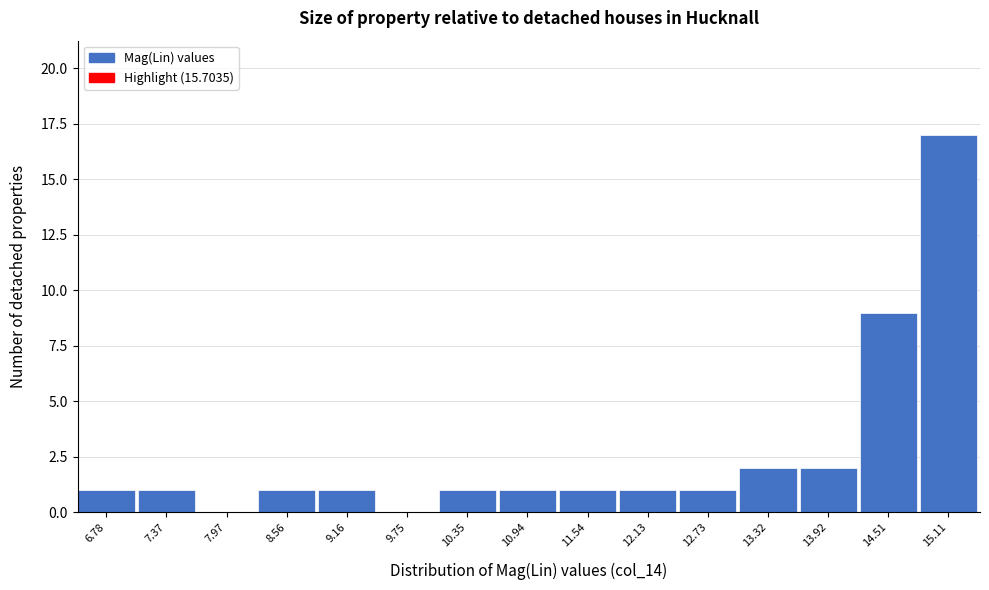

Reading left to right, list all the values displayed in this chart.

6.78=1	7.37=1	7.97=0	8.56=1	9.16=1	9.75=0	10.35=1	10.94=1	11.54=1	12.13=1	12.73=1	13.32=2	13.92=2	14.51=9	15.11=17